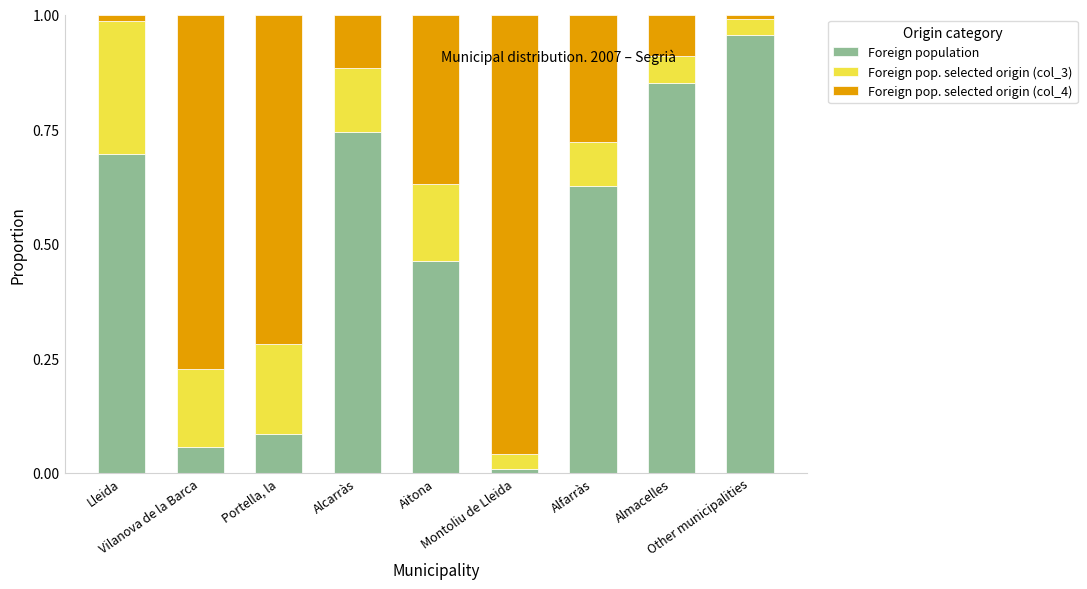

What is the sum of all Foreign population values?

4.5